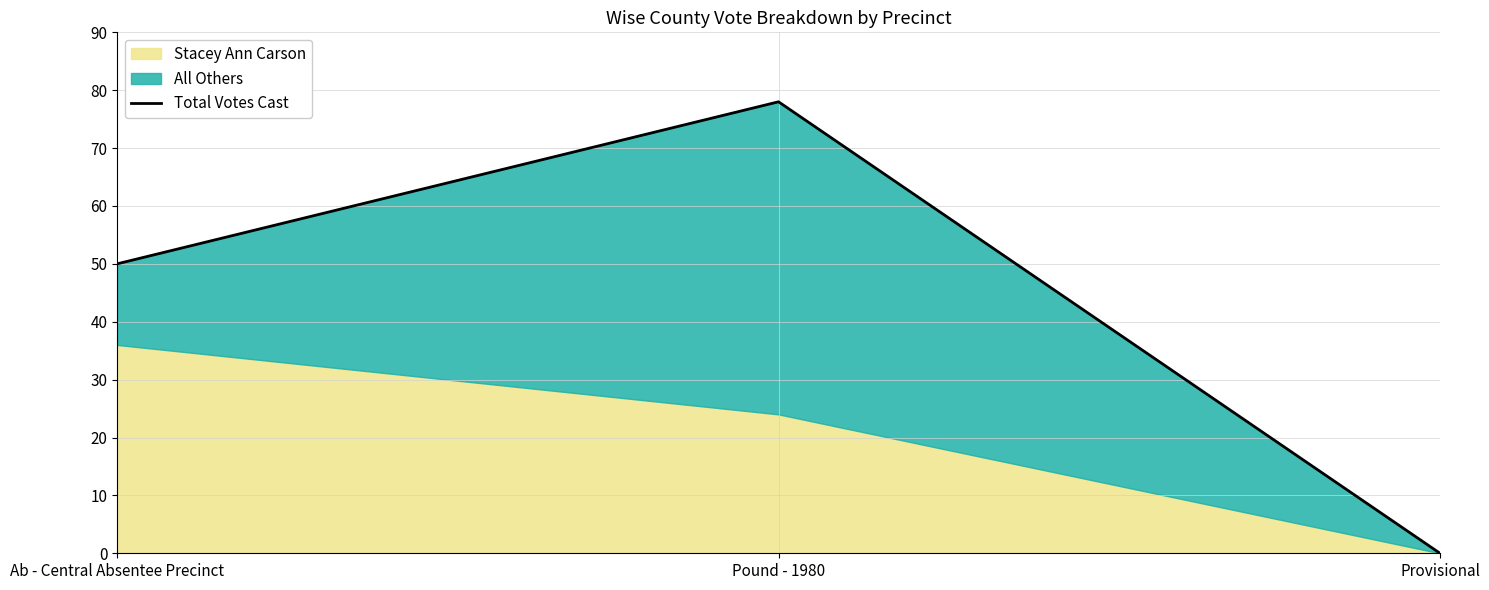

Reading right to left, what are all the values shown in this chart?

Provisional=0	Pound - 1980=78	Ab - Central Absentee Precinct=50